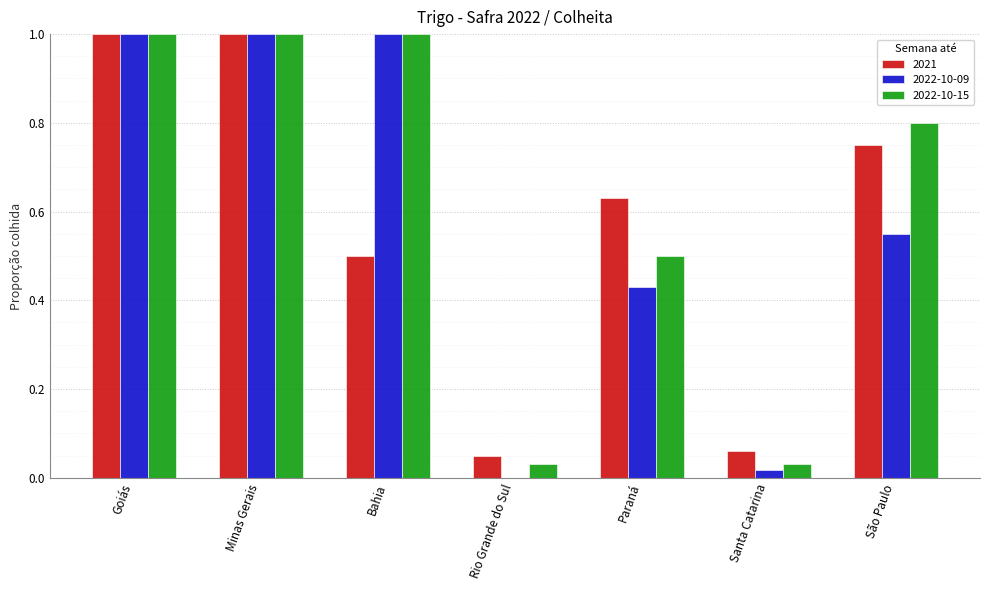

What is the greatest value displayed?

1.0